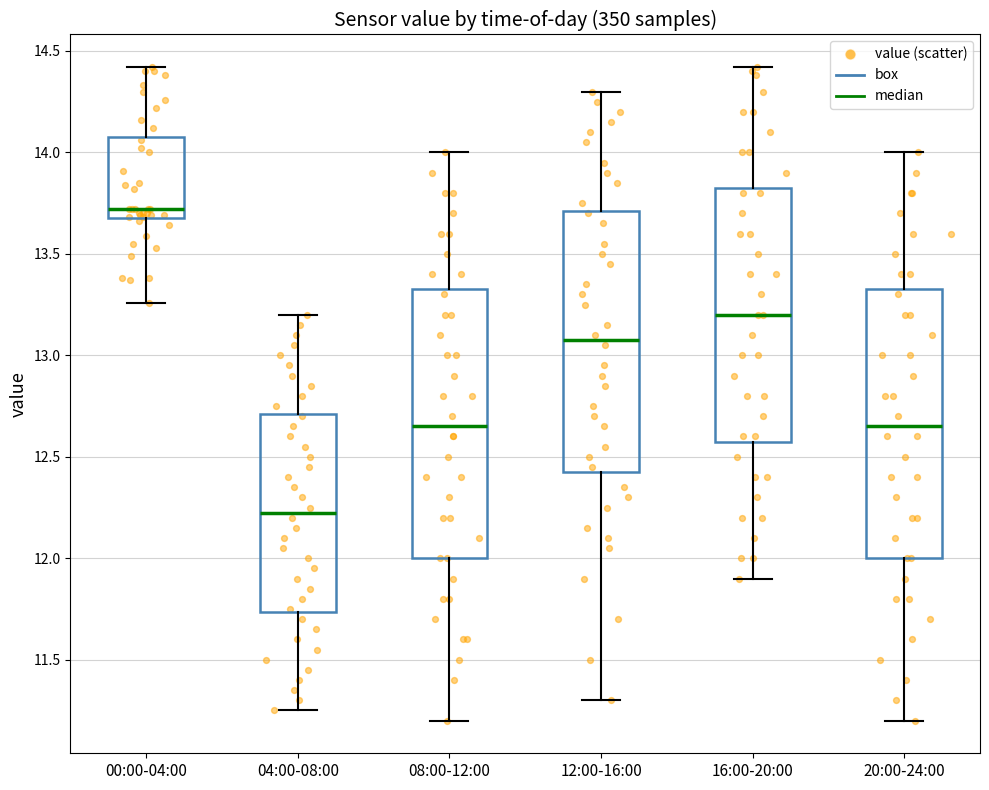

Reading left to right, read every box against the y-axis: the position of its median line, the range the box covers, and the ends of its whiskers. The values are not printed on the chart, so give them approximately, as read against the axis.

00:00-04:00: median 13.70 (just above the box's lower edge), box 13.70 to 14.10, whiskers 13.25 to 14.40
04:00-08:00: median 12.25, box 11.75 to 12.70, whiskers 11.25 to 13.20
08:00-12:00: median 12.65, box 12.00 to 13.35, whiskers 11.20 to 14.00
12:00-16:00: median 13.10, box 12.45 to 13.70, whiskers 11.30 to 14.30
16:00-20:00: median 13.20, box 12.60 to 13.85, whiskers 11.90 to 14.40
20:00-24:00: median 12.65, box 12.00 to 13.35, whiskers 11.20 to 14.00